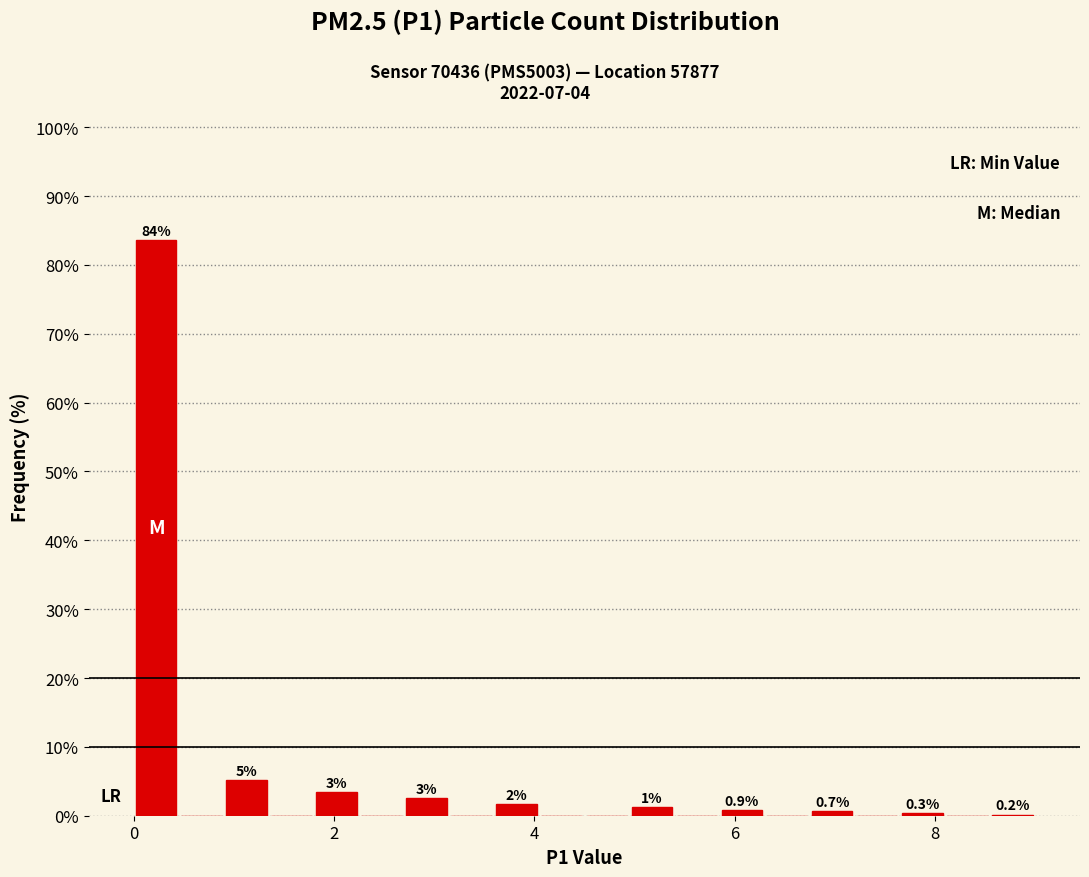

Read against the x-axis, roughly where is the centre of the tallest bar?

0.2